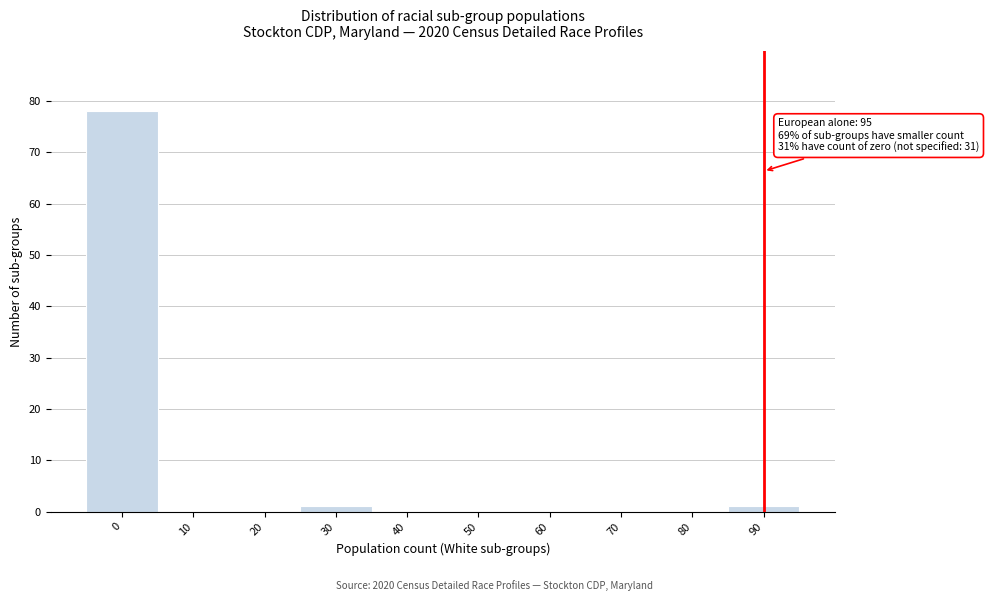

Reading left to right, what are all the values shown in this chart?

0=78	10=0	20=0	30=1	40=0	50=0	60=0	70=0	80=0	90=1